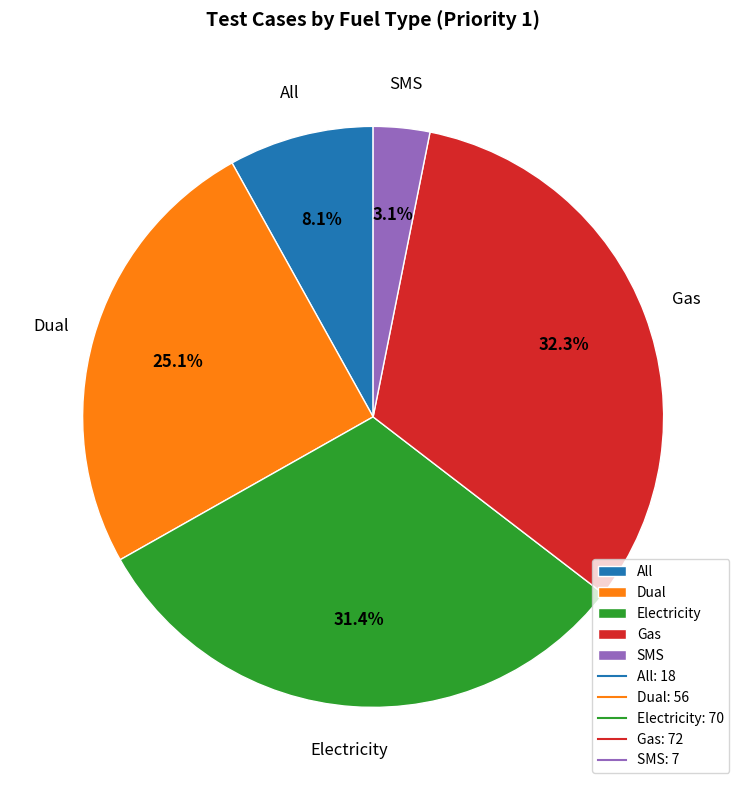

Which category has the smallest portion of the pie?

SMS